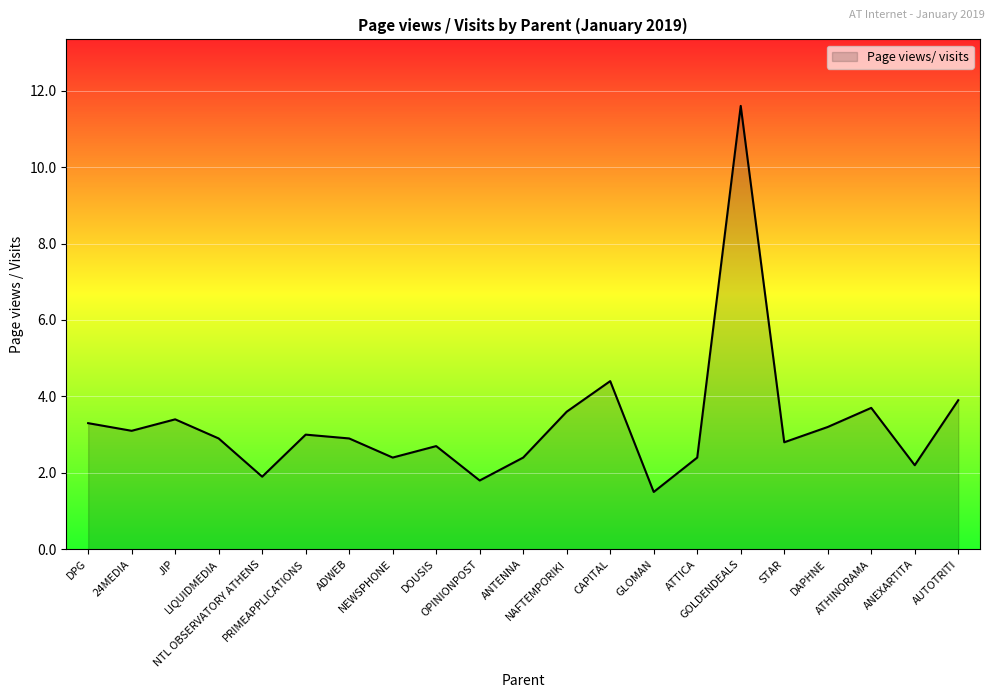

What is the difference between the maximum and minimum values?

10.1